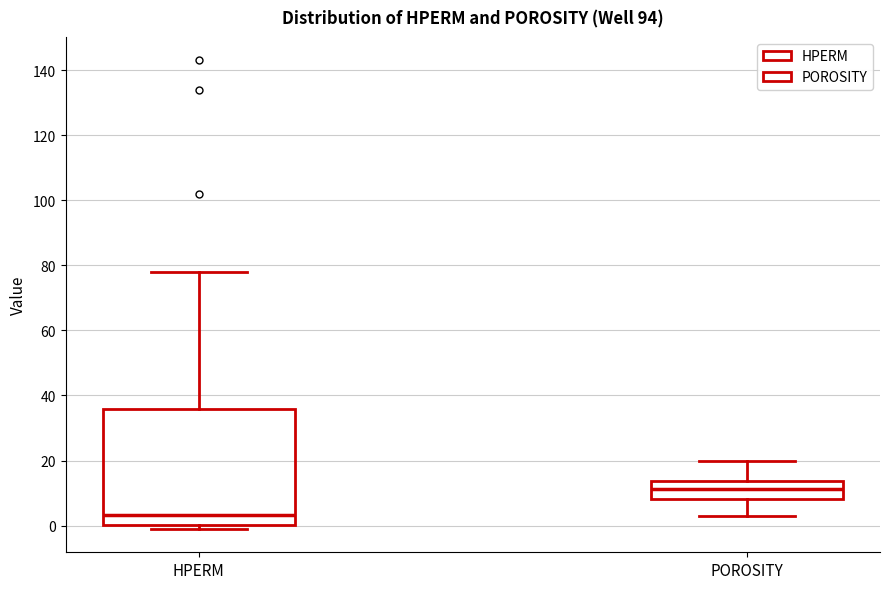

Reading left to right, transcribe this box plot: for each box, give where its median line is, the range the box spans, and where its two whiskers end, as read against the y-axis. The values are not printed on the chart, so give them approximately, as read against the axis.

HPERM: median 4, box 0 to 36, whiskers 0 (just below the box's lower edge) to 78
POROSITY: median 12, box 8 to 14, whiskers 4 to 20